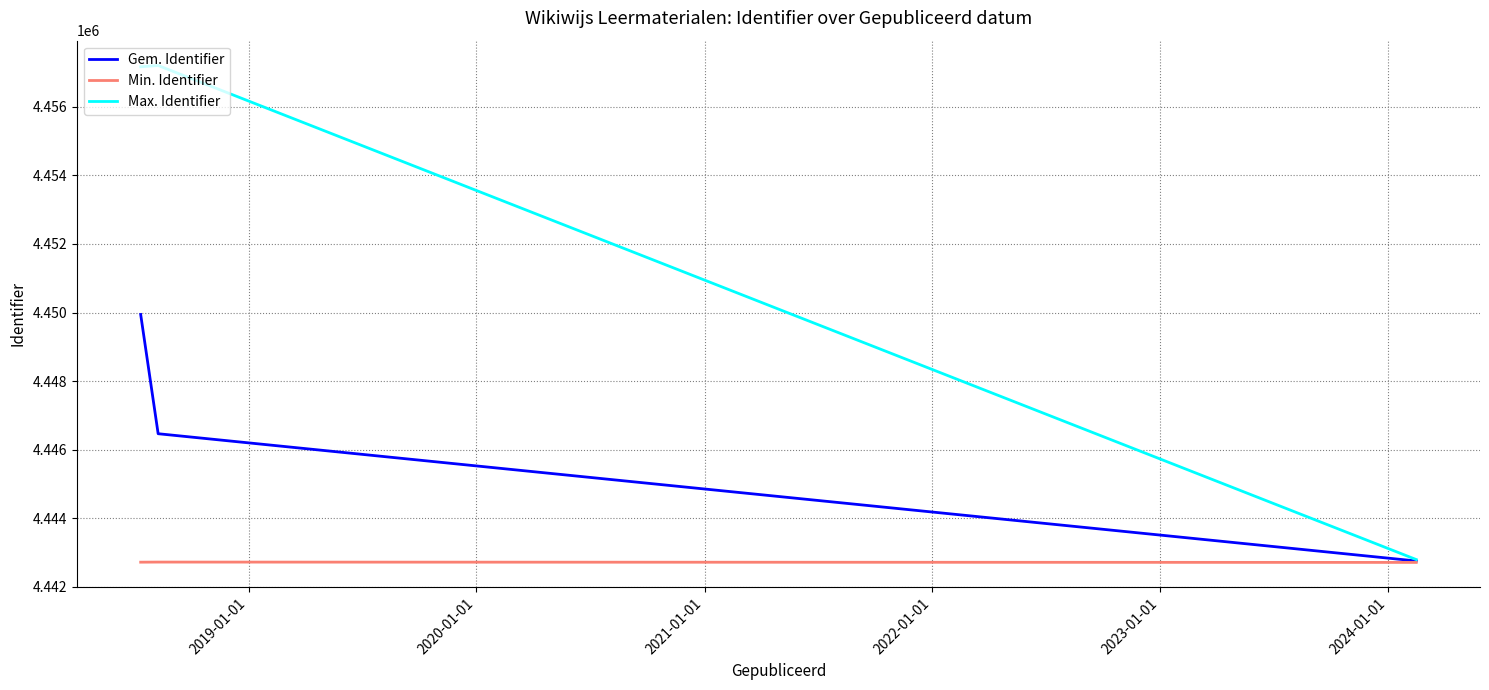

Rank the series by their maximum value, from lowest to highest.

Min. Identifier, Gem. Identifier, Max. Identifier